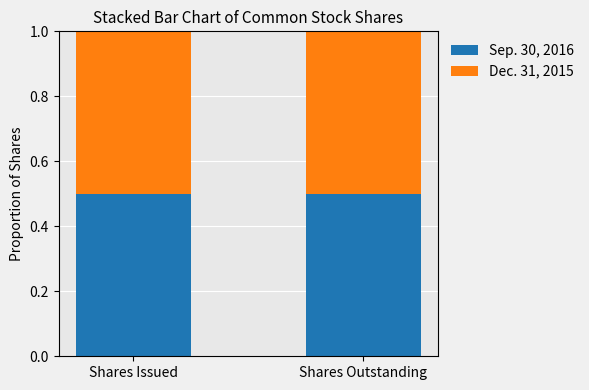

What is the total value across all series at Shares Outstanding?

1.0